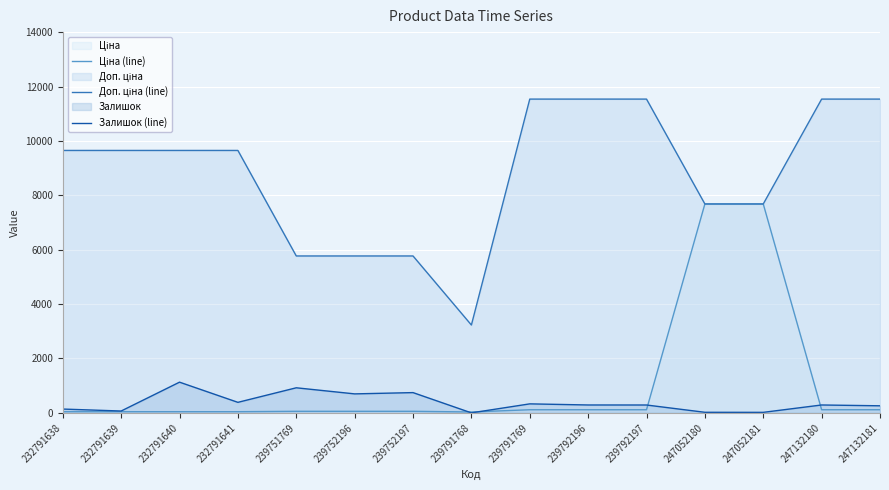

How many lines are shown in the chart?

3